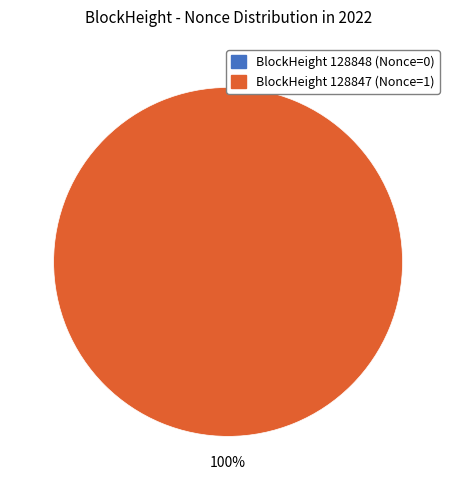

Rank the categories by value from lowest to highest.

128848, 128847